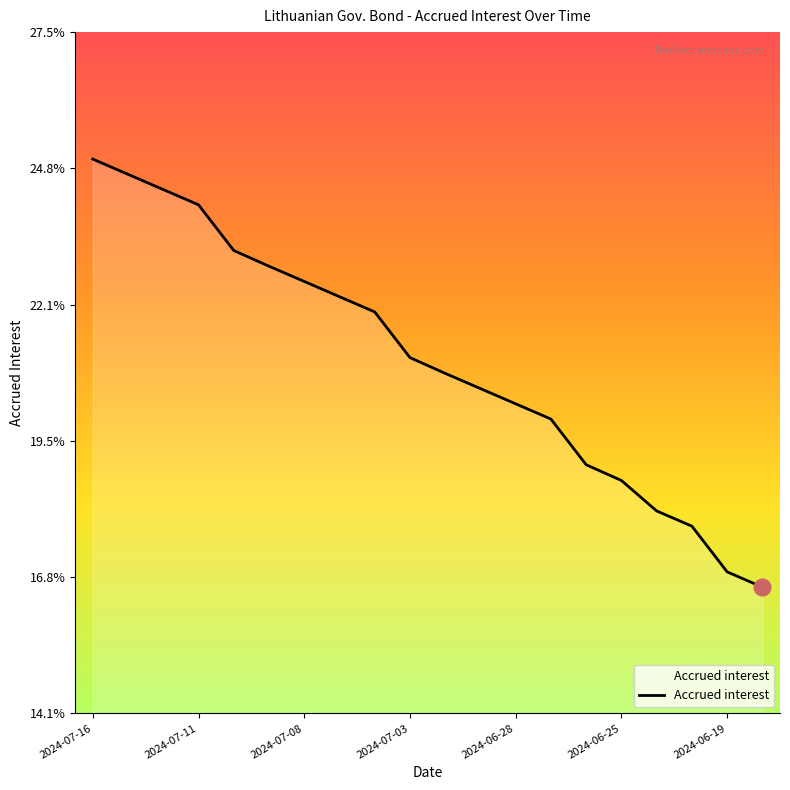

At which label is the value closest to 0?

2024-06-18